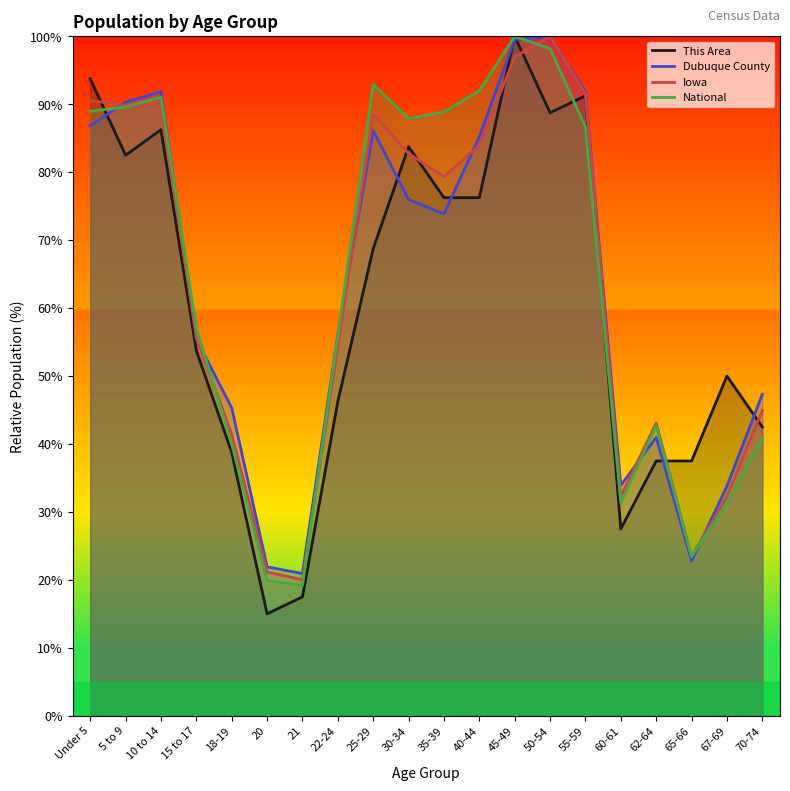

Where is the first local maximum for Iowa?

10 to 14